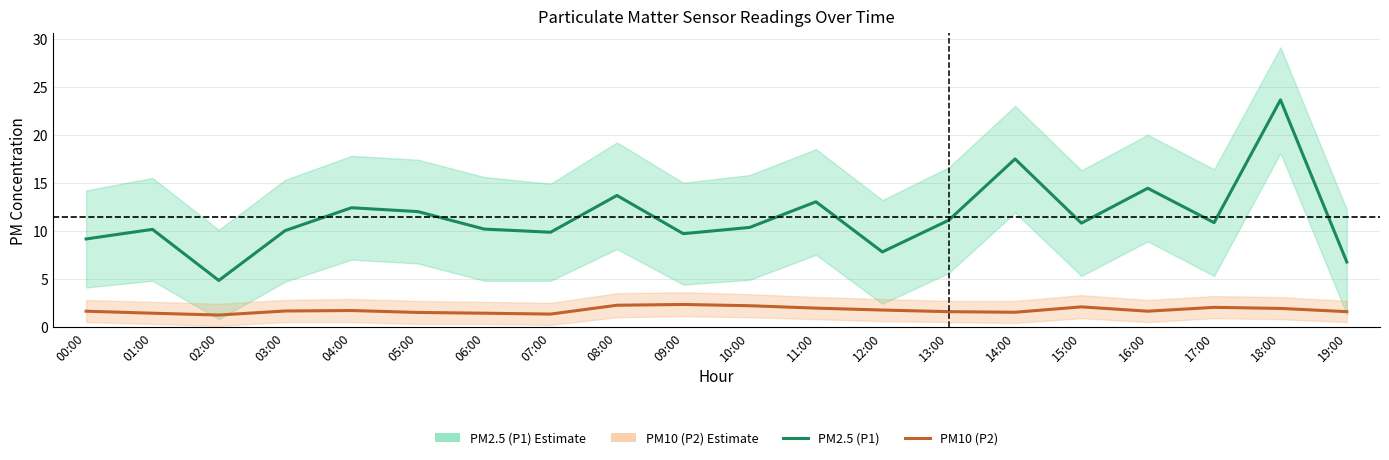

Is the value of PM10 (P2) at 19:00 greater than the value of PM2.5 (P1) at 11:00?

No